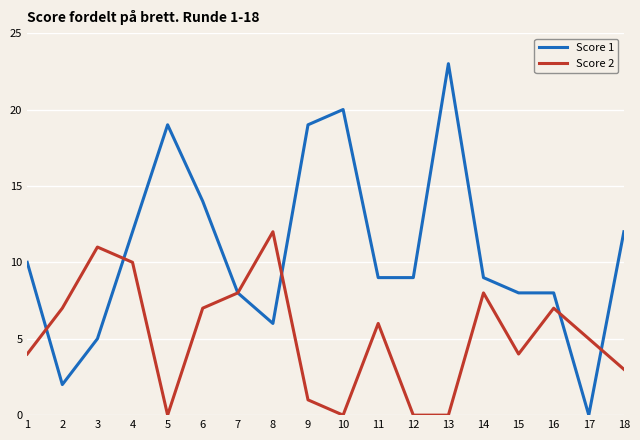

Does the chart have visible grid lines?

Yes